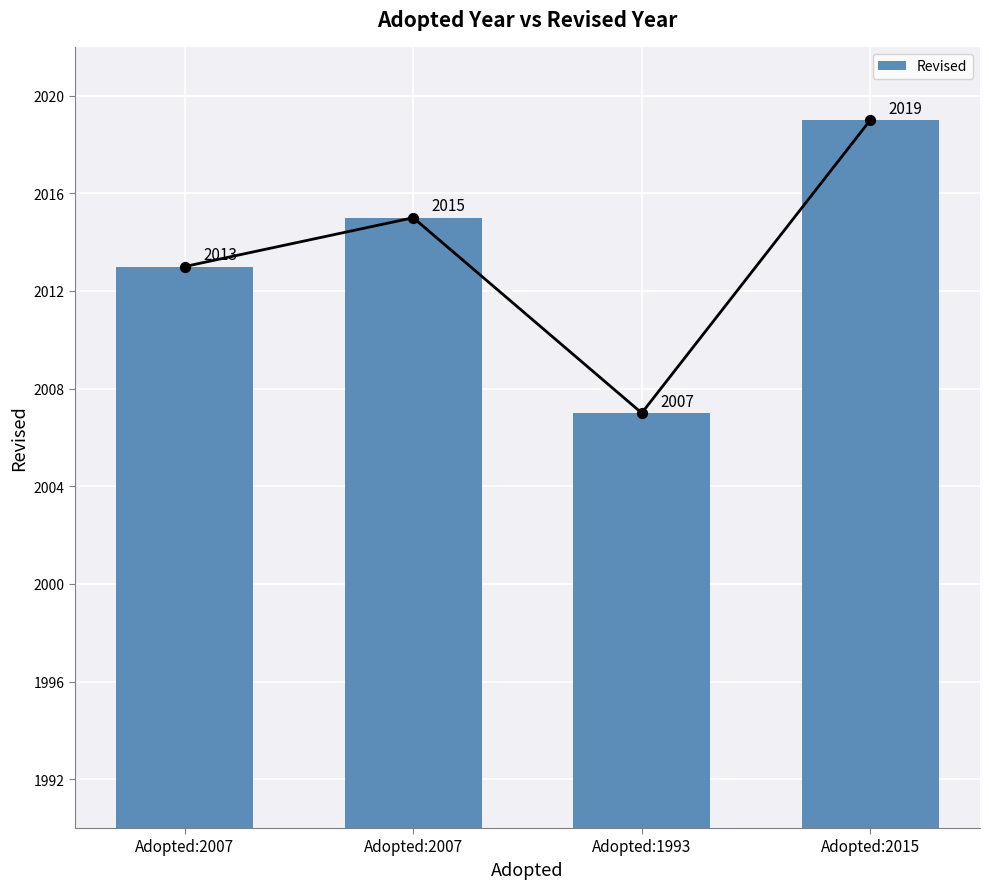

What is the change in value from Adopted:2007 to Adopted:2015?

+6